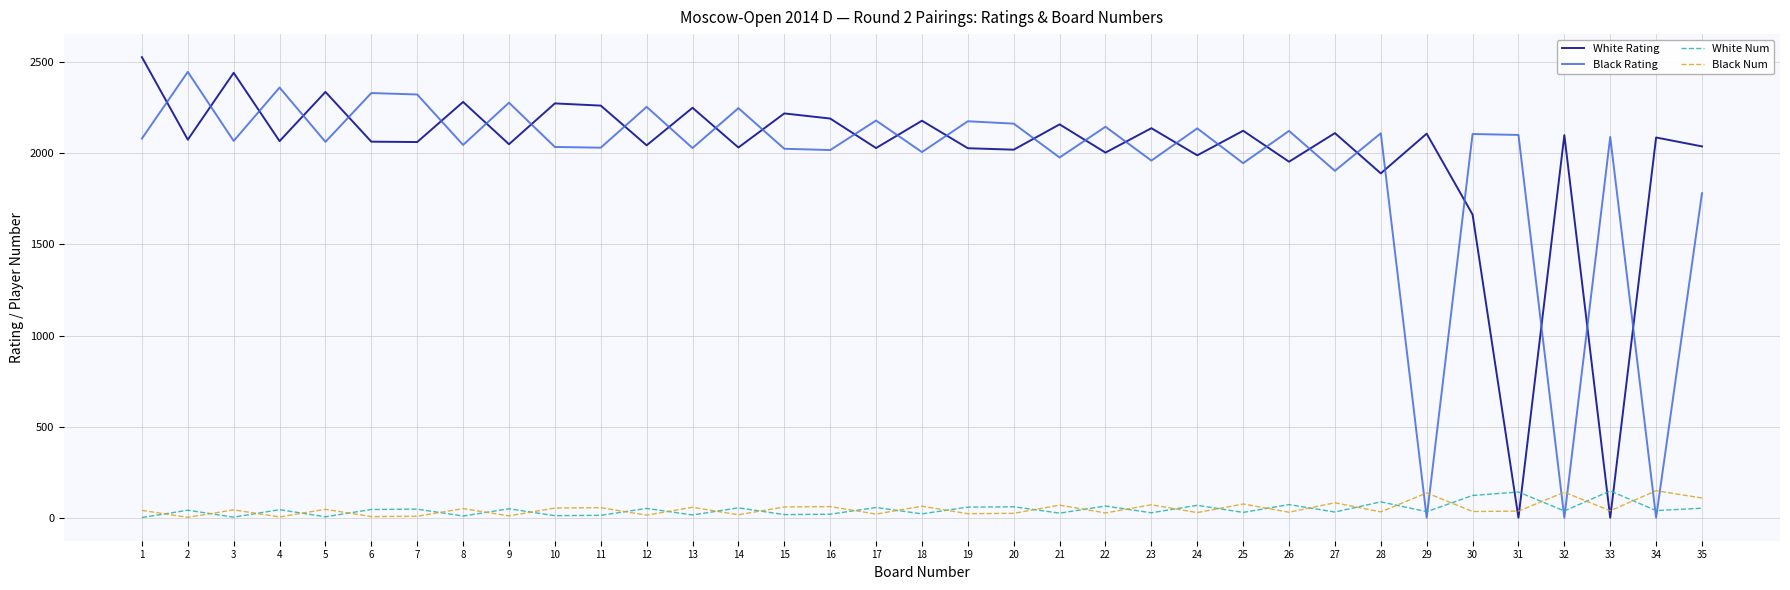

Is it true that Black Num equals 82 at 27?

True